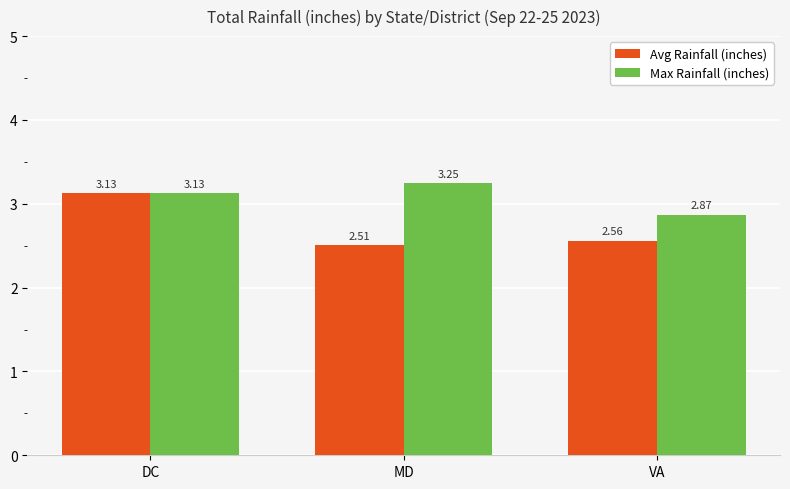

What is the label of the 1st bar from the right?

VA